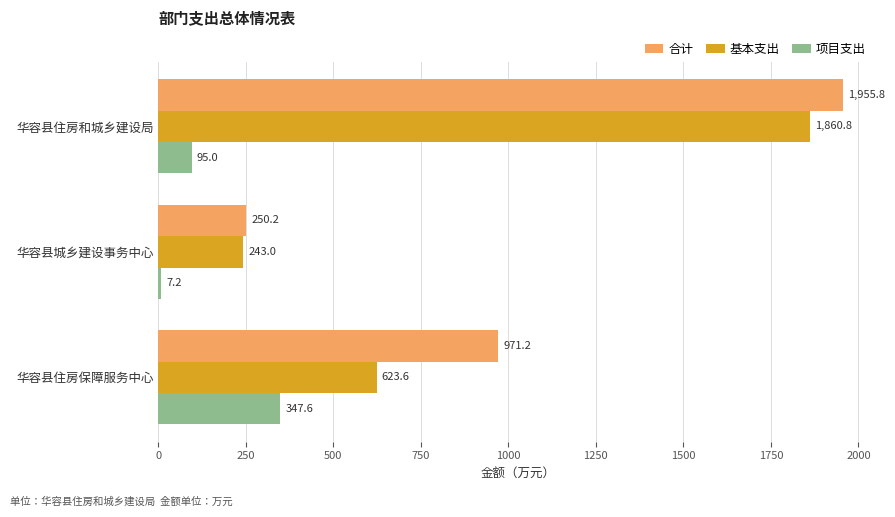

At which category is the sum across all series the highest?

华容县住房和城乡建设局